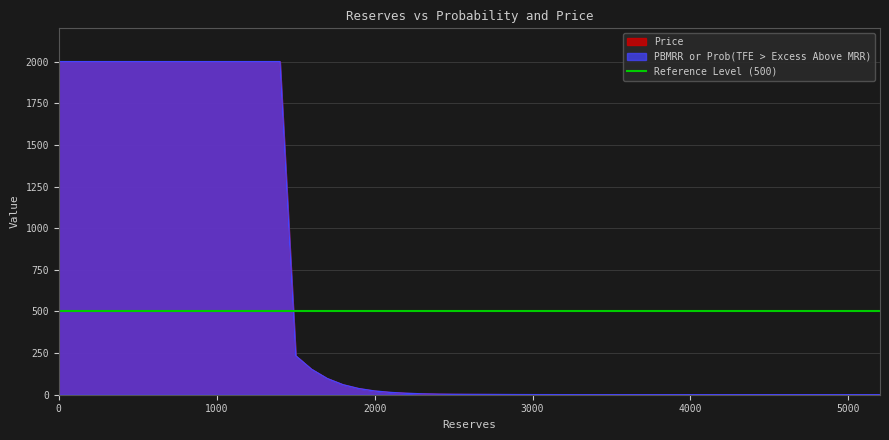

What is the value of the PBMRR or Prob(TFE > Excess Above MRR) point at the 16th from the left?

1.1